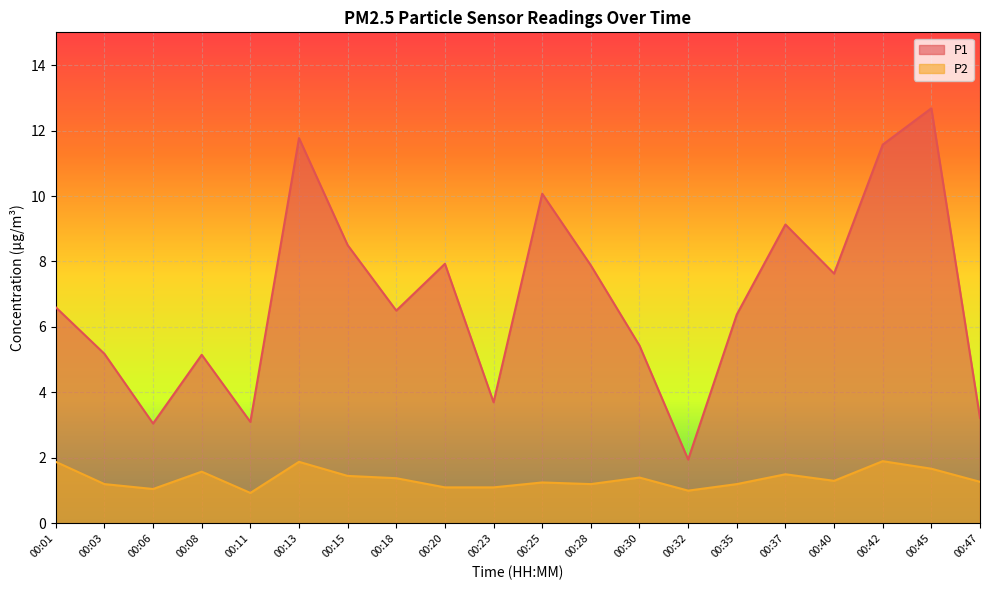

How many lines are shown in the chart?

2